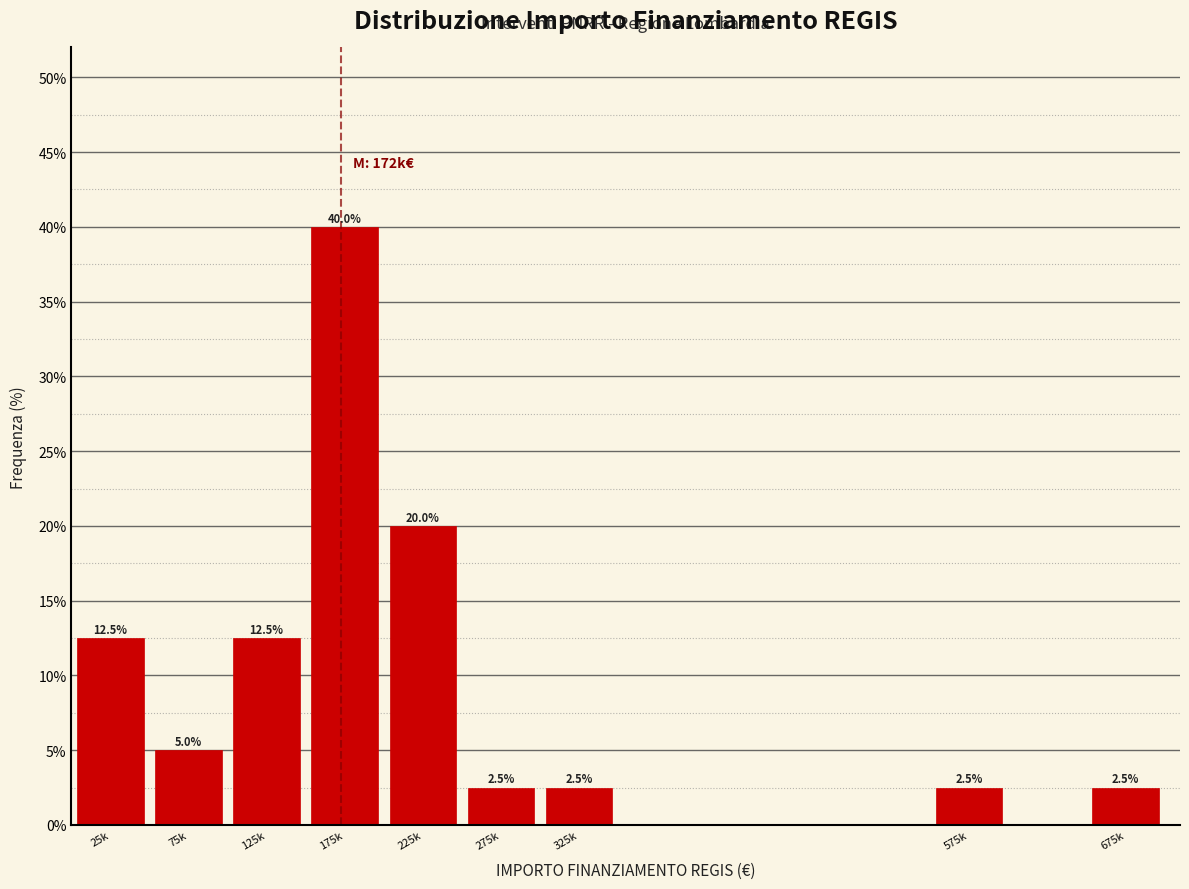

Reading right to left, what are all the values shown in this chart?

2.5	2.5	2.5	2.5	20.0	40.0	12.5	5.0	12.5